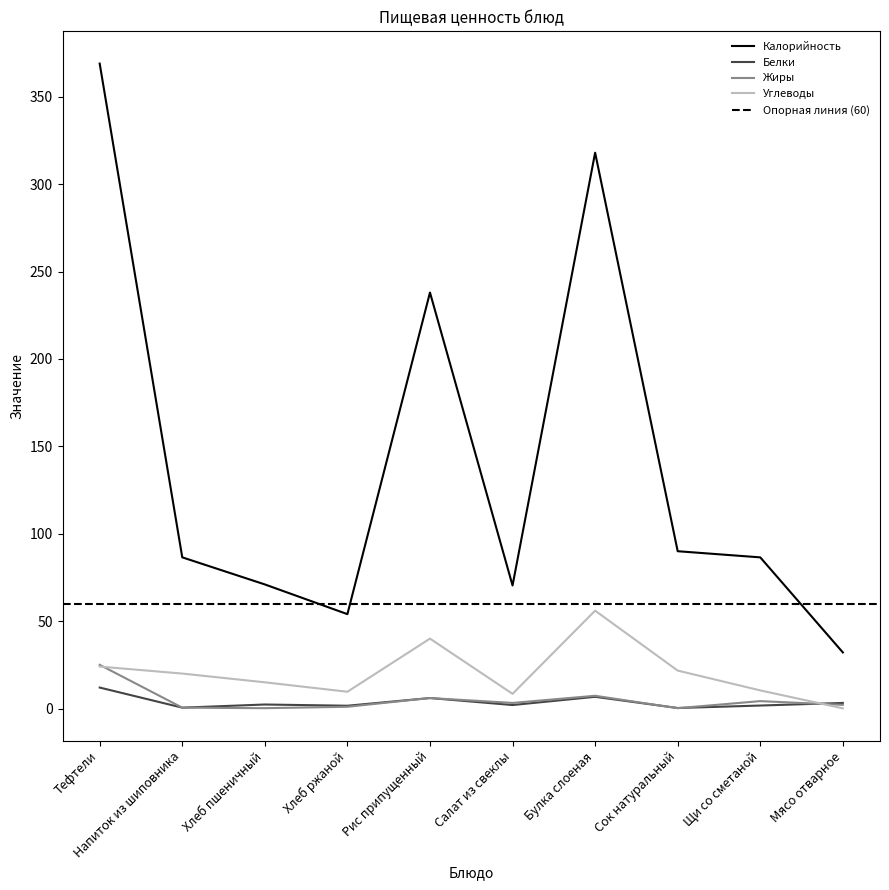

What is the value of the Жиры point at the 9th from the left?

4.2